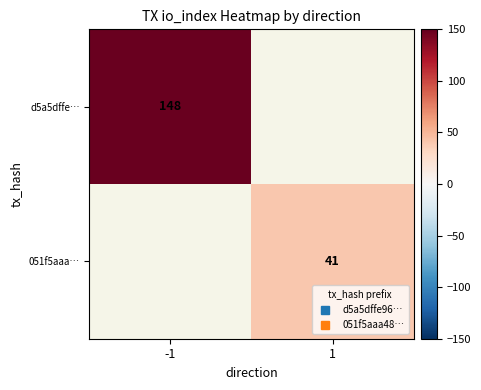

What is the highest value of the d5a5dffe… series?

148.0